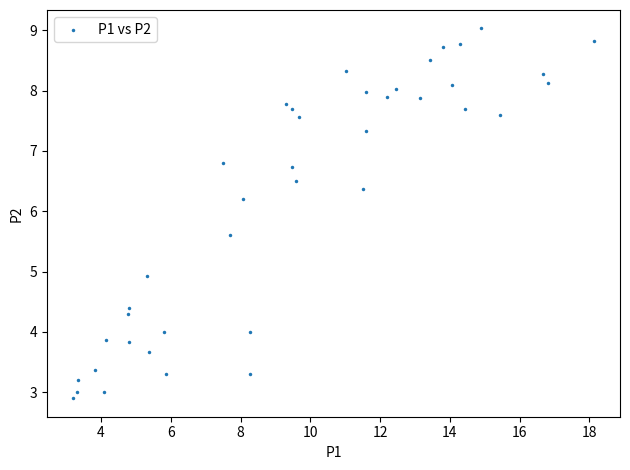

What Y value in the scatter plot is closest to 5?

4.9